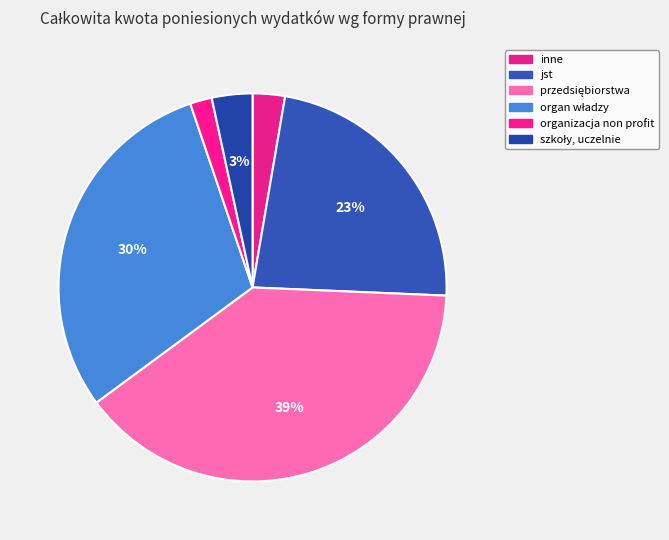

How many slices are in this pie chart?

6